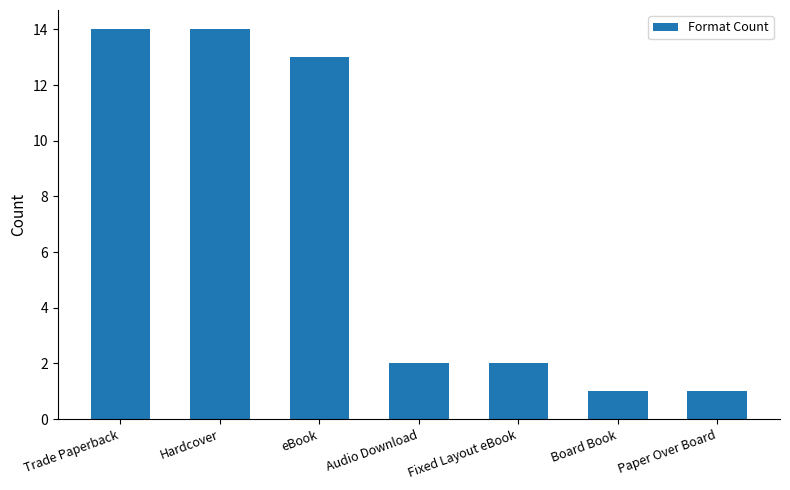

What position from the right is Fixed Layout eBook?

3